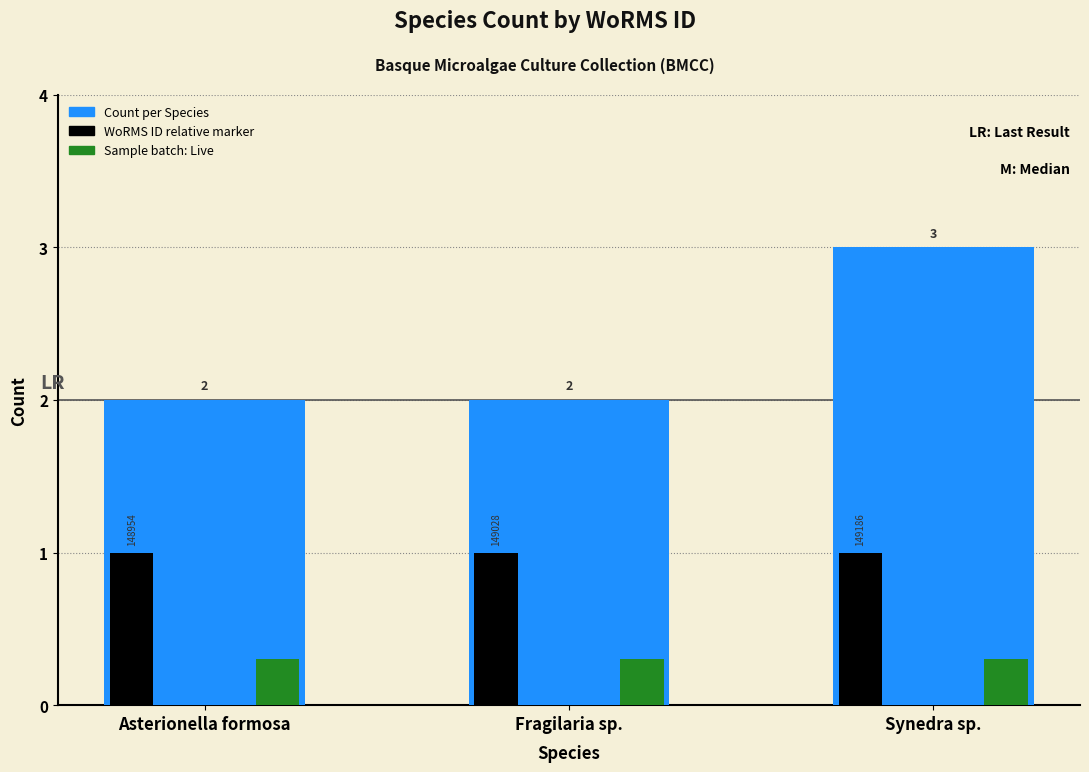

List the series in order of their overall mean, highest first.

Count per Species, WoRMS ID relative marker, Sample batch: Live